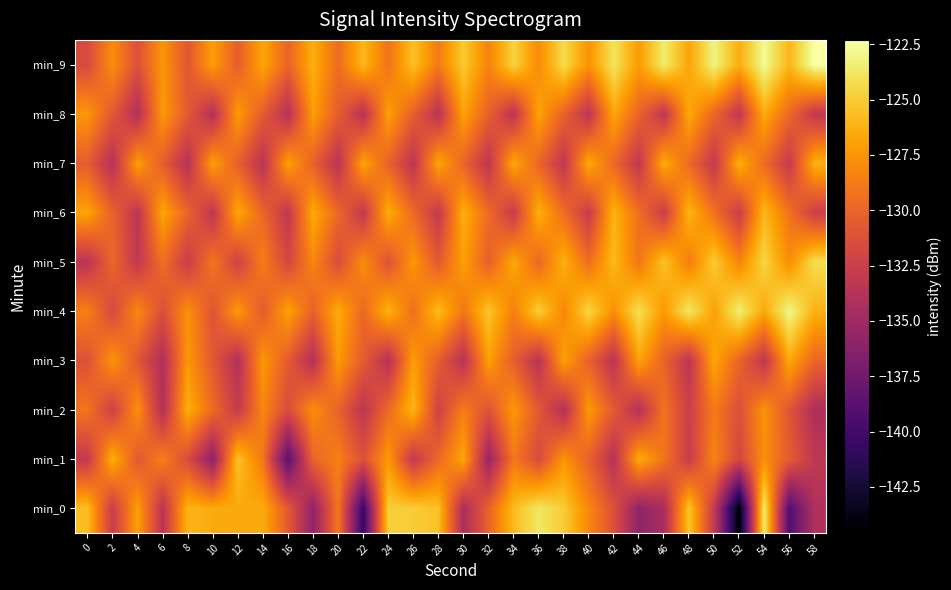

Reading left to right, list all the values displayed in this chart.

min_0: 0=-125.6	2=-132.7	4=-127.0	6=-133.5	8=-126.0	10=-126.5	12=-126.6	14=-126.5	16=-130.6	18=-135.8	20=-128.9	22=-140.6	24=-124.9	26=-125.0	28=-125.5	30=-134.4	32=-130.1	34=-125.8	36=-123.7	38=-125.0	40=-128.2	42=-131.2	44=-135.9	46=-134.5	48=-125.3	50=-132.9	52=-144.6	54=-123.4	56=-139.3	58=-134.1
min_1: 0=-133.0	2=-126.3	4=-130.7	6=-128.5	8=-131.6	10=-136.0	12=-125.4	14=-129.0	16=-138.8	18=-130.0	20=-128.5	22=-131.2	24=-127.3	26=-133.1	28=-129.8	30=-126.7	32=-135.4	34=-128.9	36=-131.6	38=-127.5	40=-130.2	42=-133.8	44=-126.4	46=-129.1	48=-132.7	50=-128.3	52=-131.9	54=-127.8	56=-130.5	58=-133.2
min_2: 0=-129.1	2=-132.4	4=-127.7	6=-134.0	8=-126.3	10=-129.6	12=-132.9	14=-128.2	16=-131.5	18=-127.8	20=-130.1	22=-133.4	24=-129.7	26=-126.0	28=-132.3	30=-128.6	32=-131.1	34=-127.4	36=-130.7	38=-134.0	40=-127.3	42=-130.6	44=-133.9	46=-129.2	48=-132.5	50=-128.8	52=-131.3	54=-127.6	56=-130.9	58=-134.2
min_3: 0=-131.2	2=-127.5	4=-130.8	6=-134.1	8=-127.4	10=-130.7	12=-134.0	14=-127.3	16=-130.6	18=-133.9	20=-127.2	22=-130.5	24=-133.8	26=-127.1	28=-130.4	30=-133.7	32=-127.0	34=-130.3	36=-133.6	38=-126.9	40=-130.2	42=-133.5	44=-126.8	46=-130.1	48=-133.4	50=-126.7	52=-130.0	54=-133.3	56=-126.6	58=-129.9
min_4: 0=-128.5	2=-131.8	4=-128.1	6=-131.4	8=-127.7	10=-131.0	12=-127.3	14=-130.6	16=-126.9	18=-130.2	20=-126.5	22=-129.8	24=-126.1	26=-129.4	28=-125.7	30=-129.0	32=-125.3	34=-128.6	36=-124.9	38=-128.2	40=-124.5	42=-127.8	44=-124.1	46=-127.4	48=-123.7	50=-127.0	52=-123.3	54=-126.6	56=-122.9	58=-126.2
min_5: 0=-133.5	2=-129.8	4=-133.1	6=-129.4	8=-132.7	10=-129.0	12=-132.3	14=-128.6	16=-131.9	18=-128.2	20=-131.5	22=-127.8	24=-131.1	26=-127.4	28=-130.7	30=-127.0	32=-130.3	34=-126.6	36=-129.9	38=-126.2	40=-129.5	42=-125.8	44=-129.1	46=-125.4	48=-128.7	50=-125.0	52=-128.3	54=-124.6	56=-127.9	58=-124.2
min_6: 0=-126.8	2=-130.1	4=-133.4	6=-126.7	8=-130.0	10=-133.3	12=-126.6	14=-129.9	16=-133.2	18=-126.5	20=-129.8	22=-133.1	24=-126.4	26=-129.7	28=-133.0	30=-126.3	32=-129.6	34=-132.9	36=-126.2	38=-129.5	40=-132.8	42=-126.1	44=-129.4	46=-132.7	48=-126.0	50=-129.3	52=-132.6	54=-125.9	56=-129.2	58=-132.5
min_7: 0=-130.5	2=-133.8	4=-127.1	6=-130.4	8=-133.7	10=-127.0	12=-130.3	14=-133.6	16=-126.9	18=-130.2	20=-133.5	22=-126.8	24=-130.1	26=-133.4	28=-126.7	30=-130.0	32=-133.3	34=-126.6	36=-129.9	38=-133.2	40=-126.5	42=-129.8	44=-133.1	46=-126.4	48=-129.7	50=-133.0	52=-126.3	54=-129.6	56=-132.9	58=-126.2
min_8: 0=-127.4	2=-130.7	4=-134.0	6=-127.3	8=-130.6	10=-133.9	12=-127.2	14=-130.5	16=-133.8	18=-127.1	20=-130.4	22=-133.7	24=-127.0	26=-130.3	28=-133.6	30=-126.9	32=-130.2	34=-133.5	36=-126.8	38=-130.1	40=-133.4	42=-126.7	44=-130.0	46=-133.3	48=-126.6	50=-129.9	52=-133.2	54=-126.5	56=-129.8	58=-133.1
min_9: 0=-131.6	2=-127.9	4=-131.2	6=-127.5	8=-130.8	10=-127.1	12=-130.4	14=-126.7	16=-130.0	18=-126.3	20=-129.6	22=-125.9	24=-129.2	26=-125.5	28=-128.8	30=-125.1	32=-128.4	34=-124.7	36=-128.0	38=-124.3	40=-127.6	42=-123.9	44=-127.2	46=-123.5	48=-126.8	50=-123.1	52=-126.4	54=-122.7	56=-126.0	58=-122.3